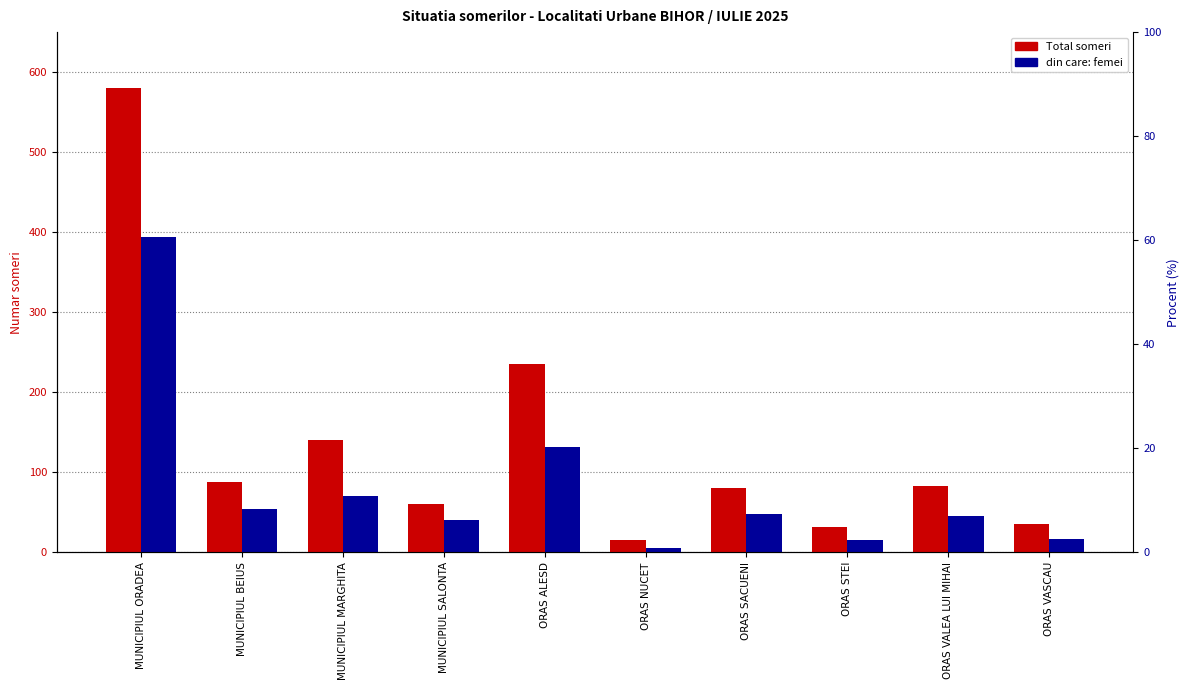

List the series in order of their peak value, highest first.

Total someri, din care: femei